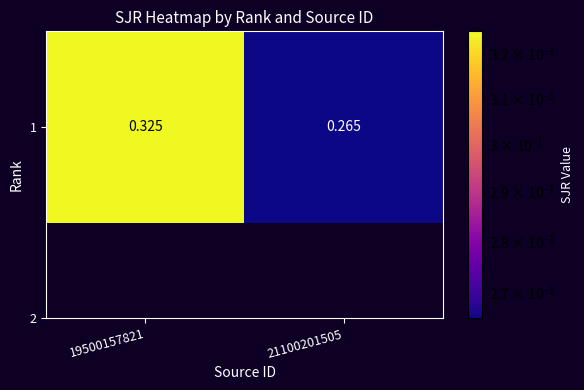

Reading right to left, list all the values displayed in this chart.

0.3	0.3